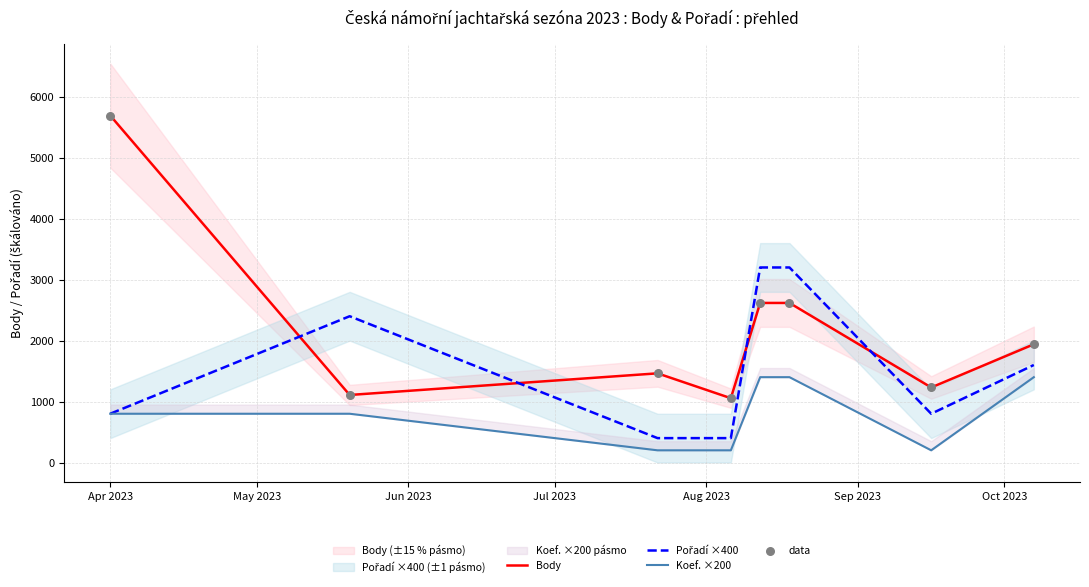

Which series reaches the maximum Y coordinate?

Body